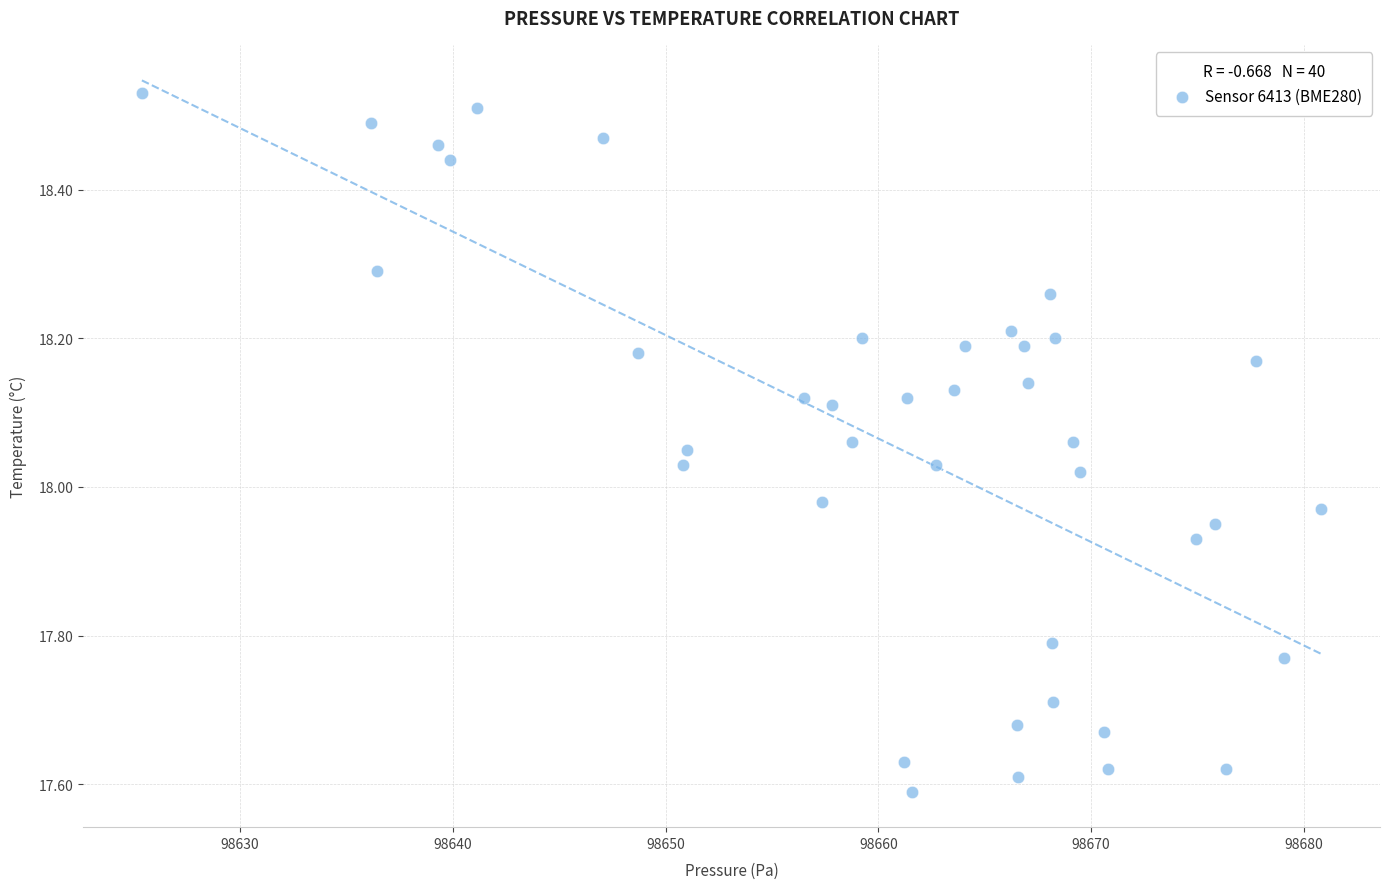

What is the range of X values (max minus min)?

55.4